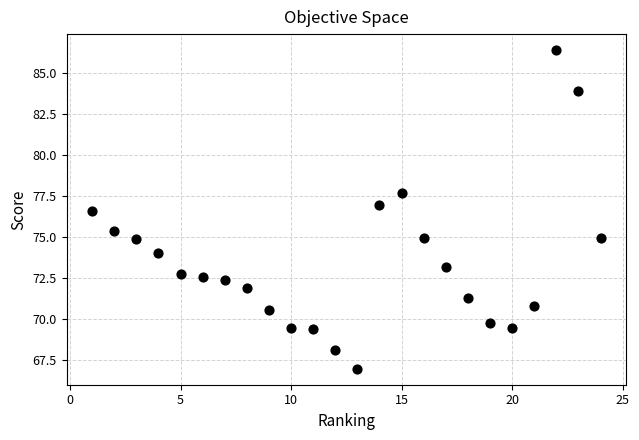

What is the range of Y values (max minus min)?

19.5